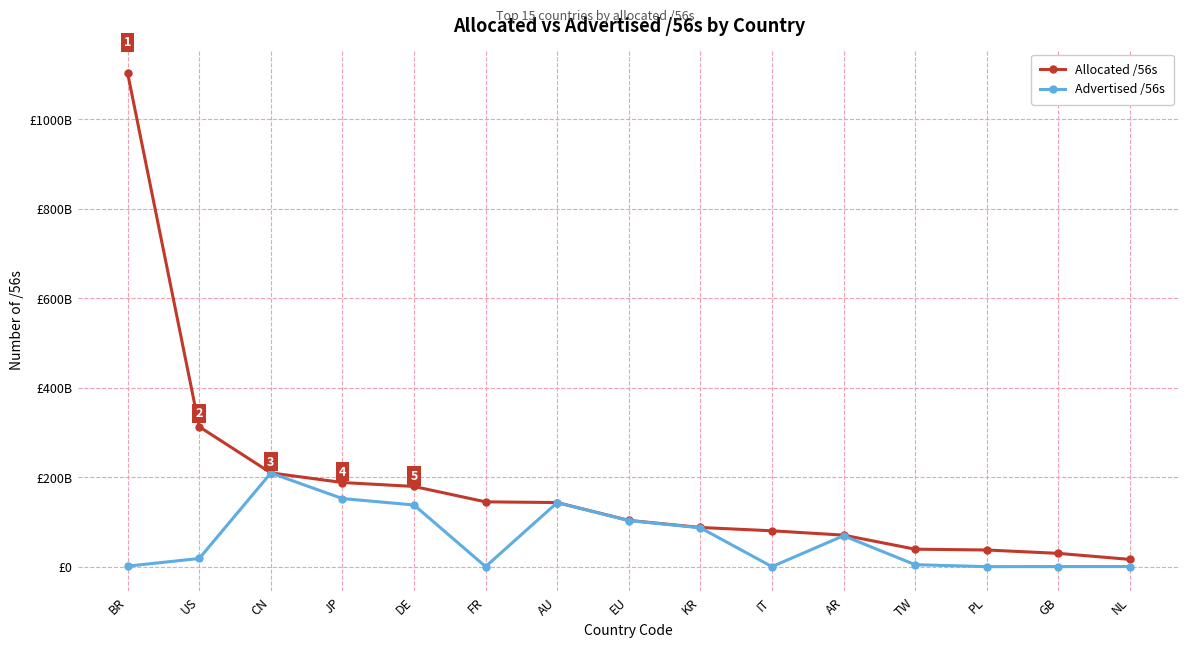

What is the value of the Allocated /56s point at the 2nd from the left?

312848408320